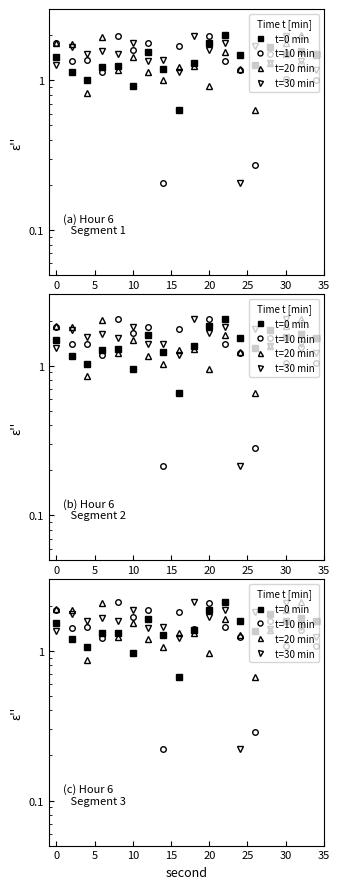

What is the minimum value shown in the chart?

0.2